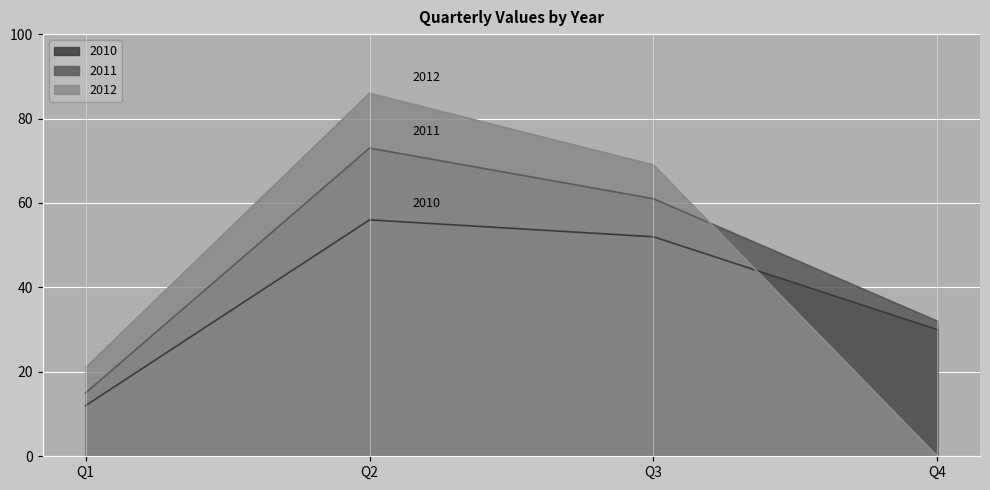

True or false: 2012 has a value of 28 at Q1.

False